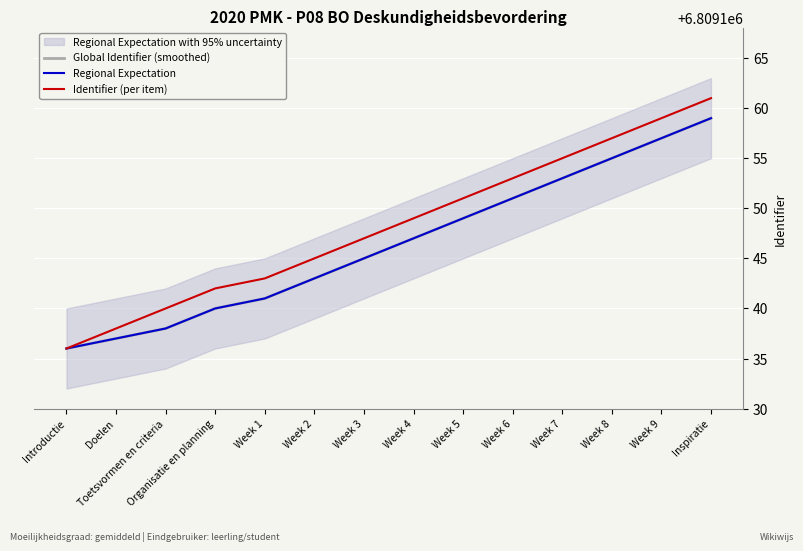

What is the sum of all Global Identifier (smoothed) values?

95328051